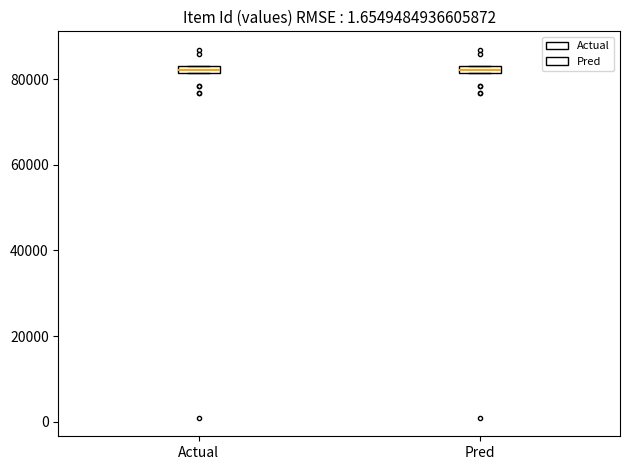

Where is the upper edge of the box for Actual on the y-axis? The values are not printed on the chart, so give them approximately, as read against the axis.

84000